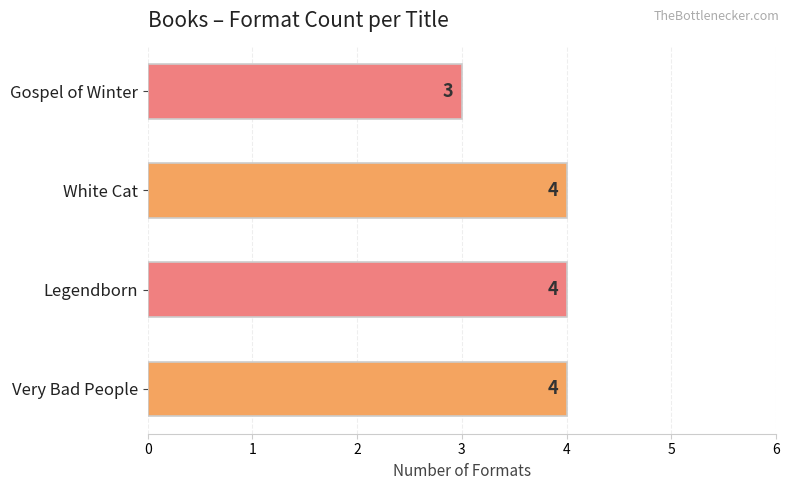

Are the bars horizontal?

Yes